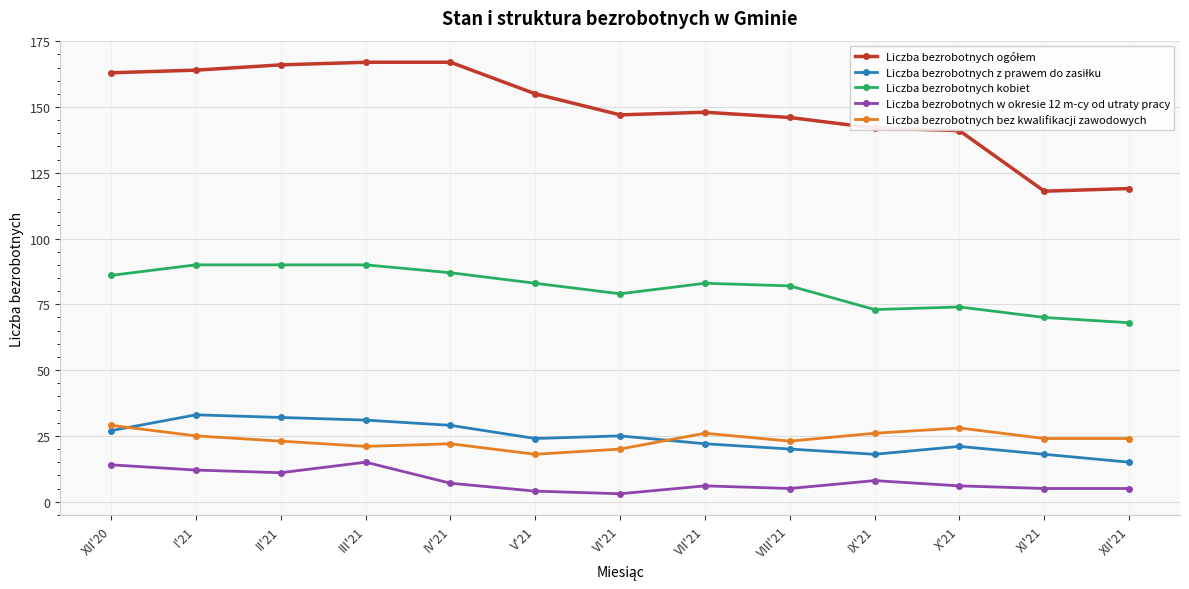

Does the chart display data point markers on the line(s)?

Yes